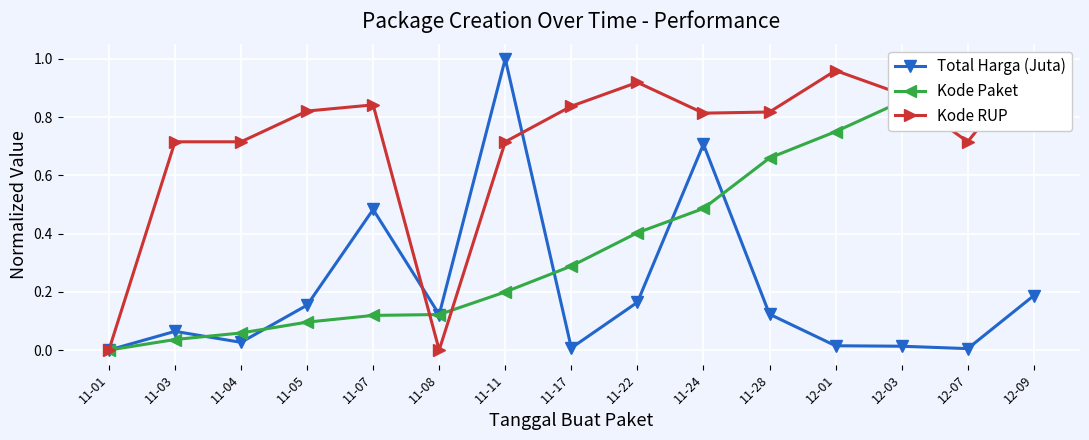

Between which two adjacent categories do Total Harga (Juta) and Kode Paket first intersect?

11-03 and 11-04